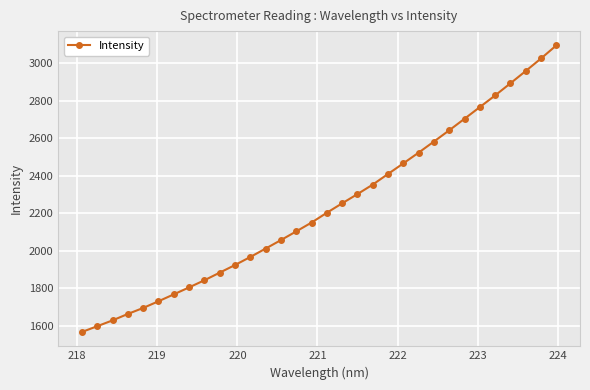

What is the average value?

2231.1